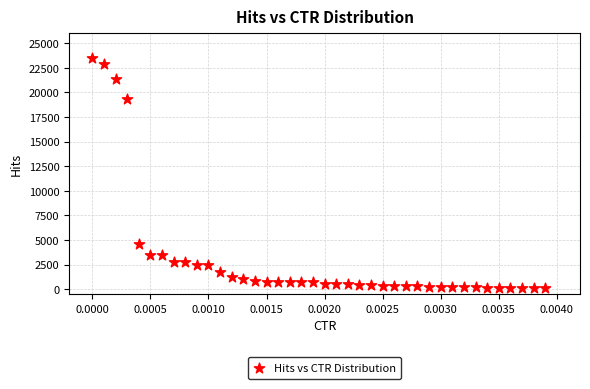

What is the range of Y values (max minus min)?

23396